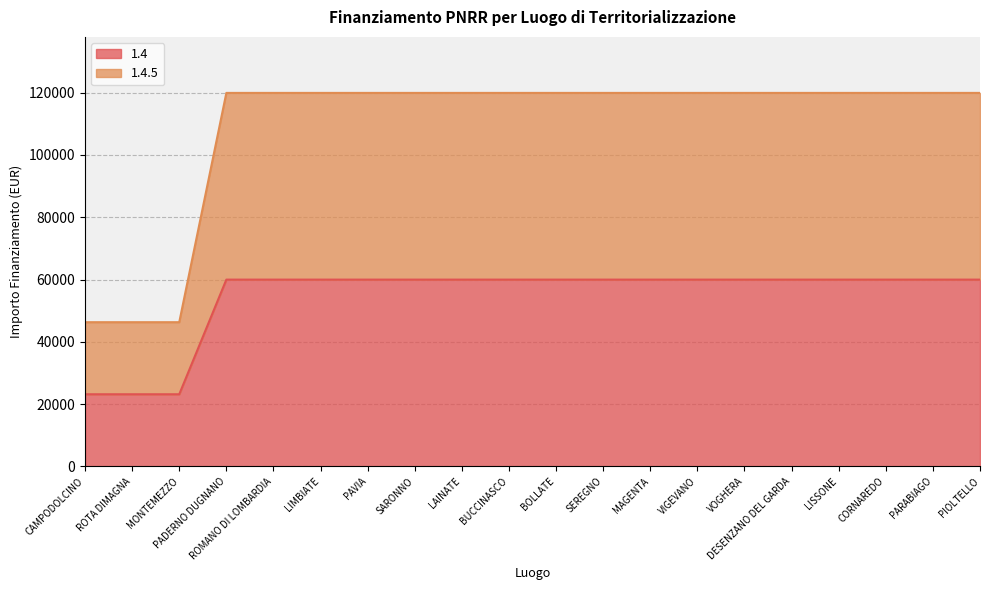

Which series has the widest spread of values?

1.4.5